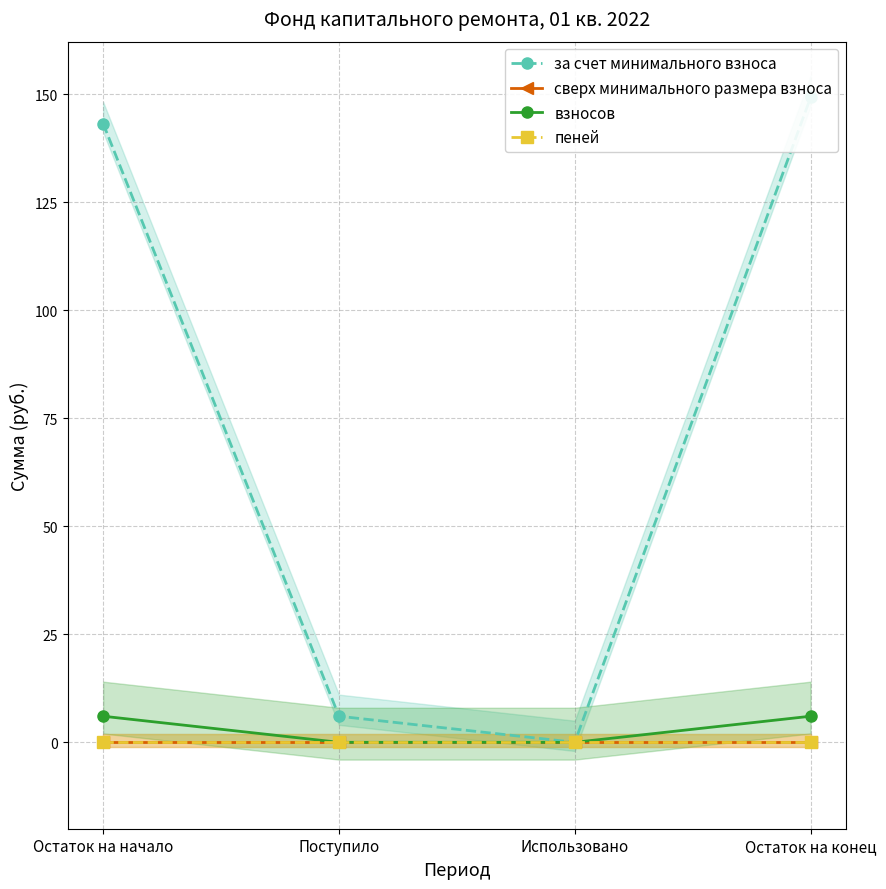

Rank the categories by за счет минимального взноса value from highest to lowest.

Остаток на конец, Остаток на начало, Поступило, Использовано